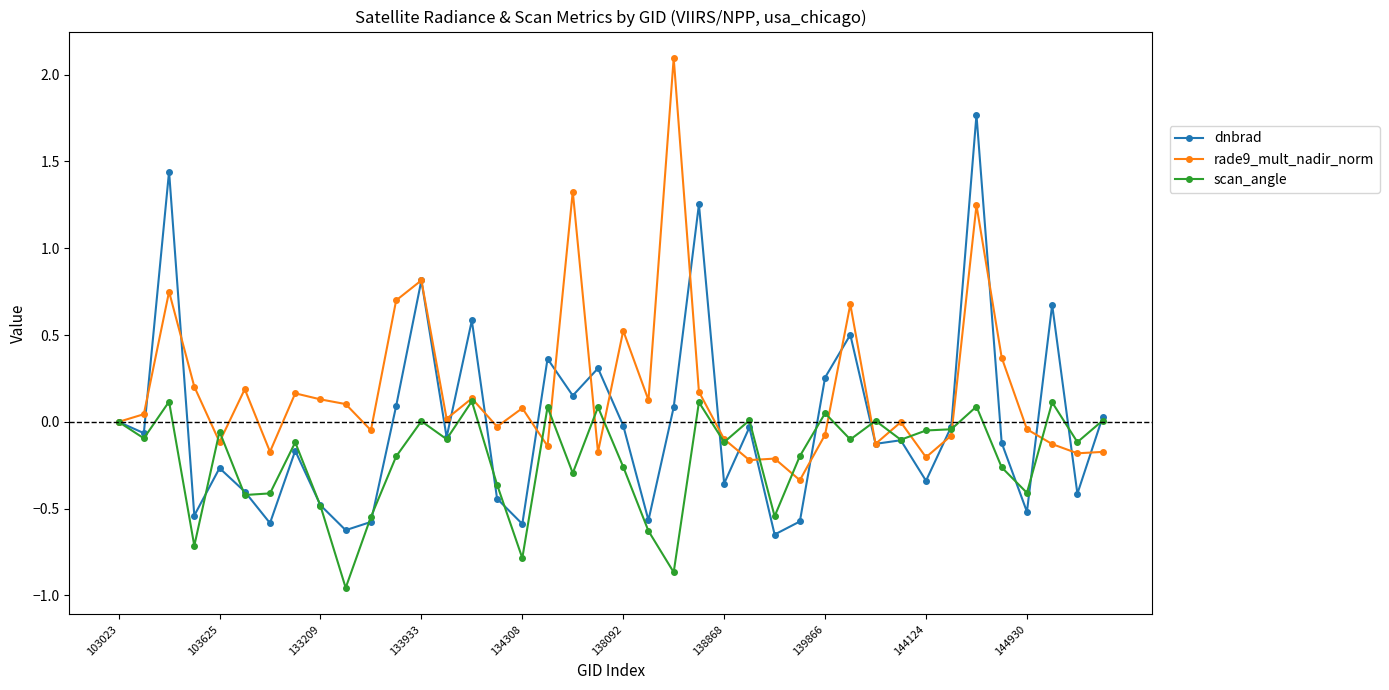

Rank the series by their average value, from lowest to highest.

scan_angle, dnbrad, rade9_mult_nadir_norm